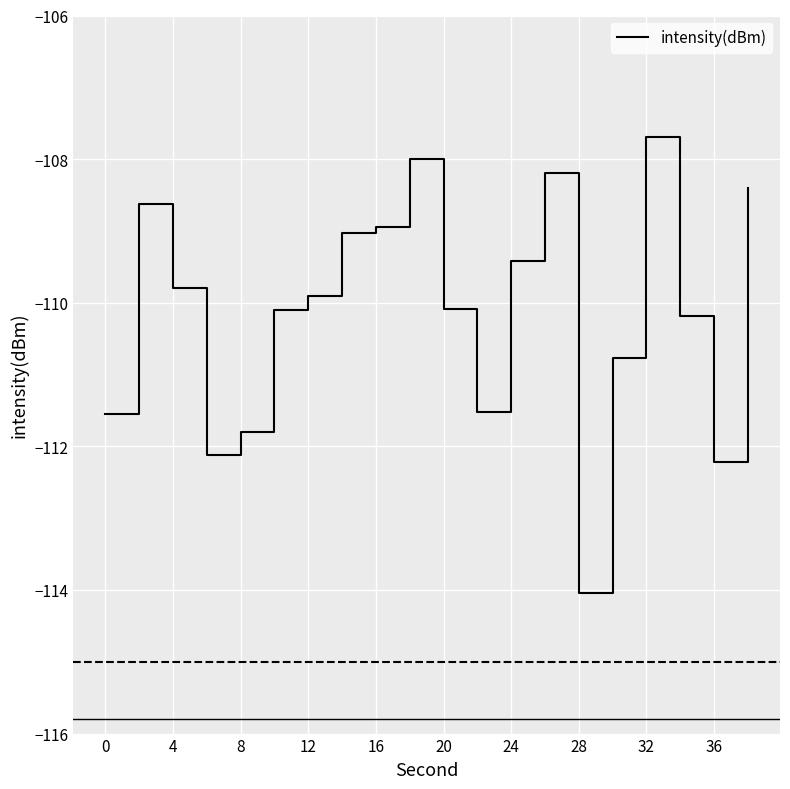

Does the chart have visible grid lines?

Yes